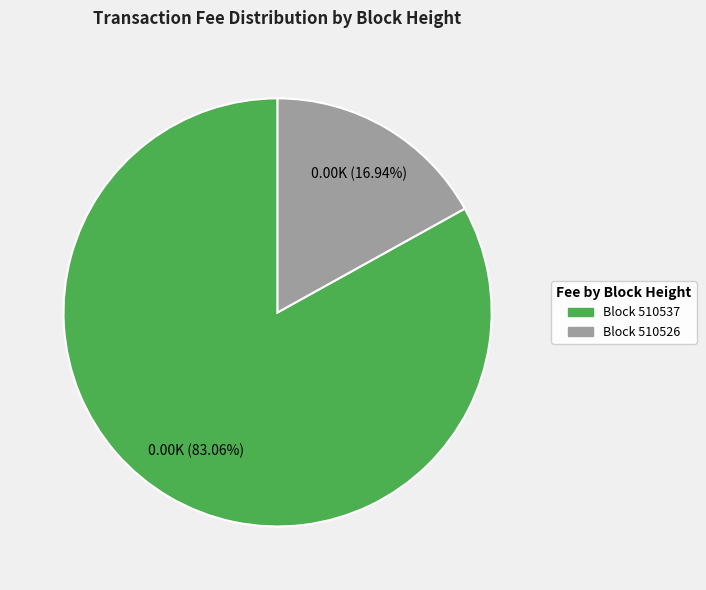

Count the number of slices in the pie.

2